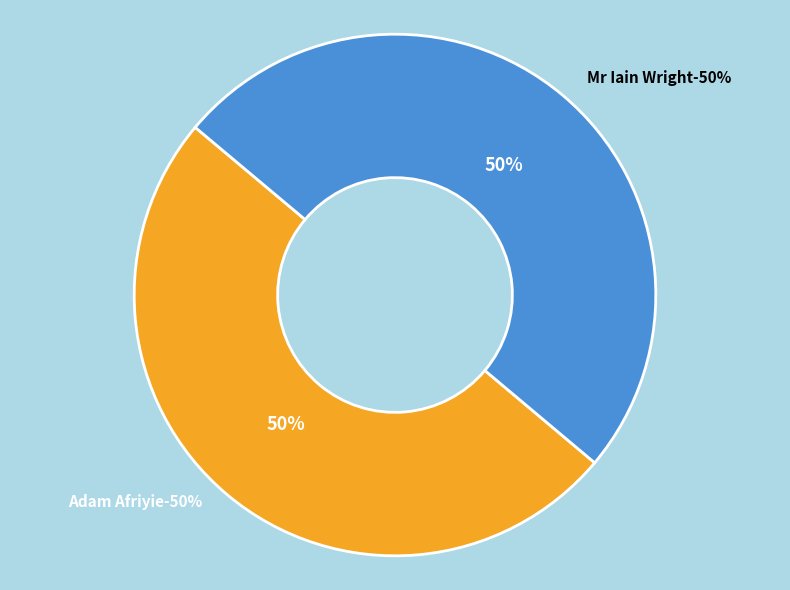

Which category has the smallest portion of the pie?

Adam Afriyie